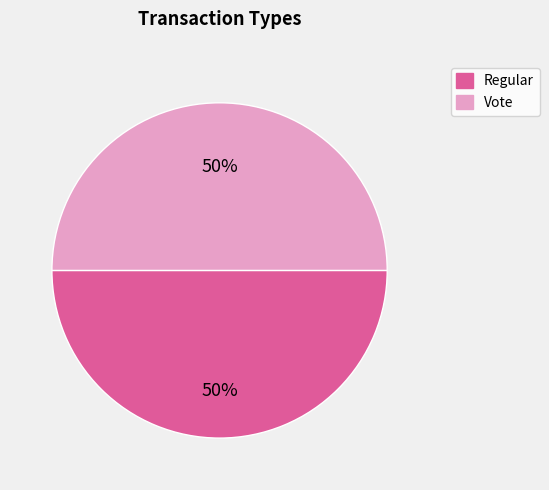

What is the ratio of the value at Regular to the value at Vote?

1.0